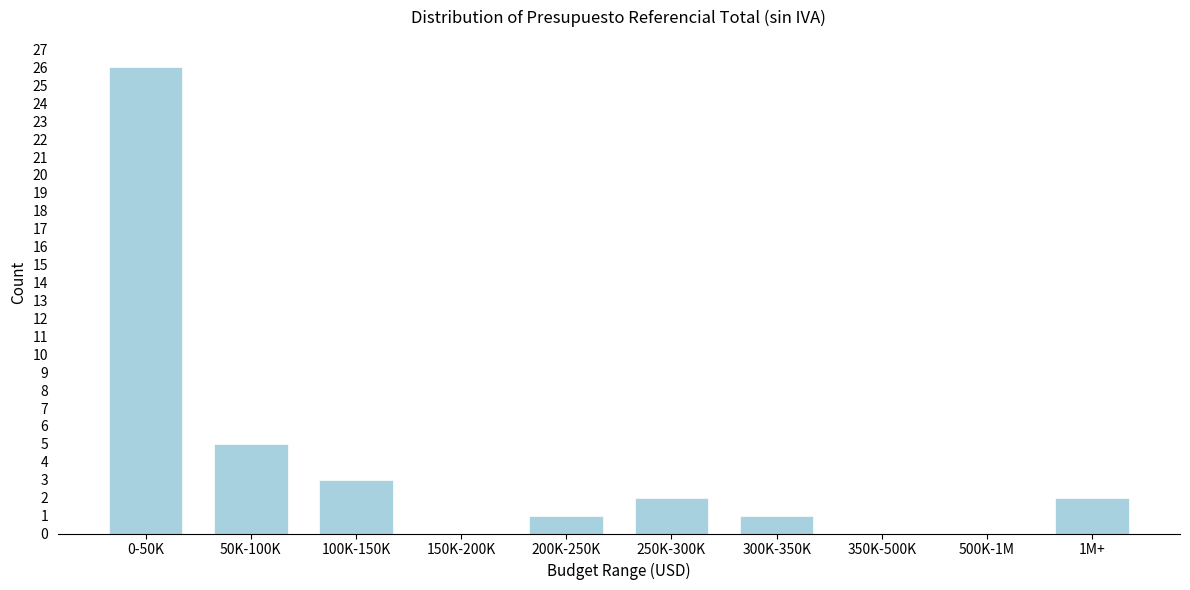

Reading left to right, transcribe all the data shown in this chart.

0-50K=26	50K-100K=5	100K-150K=3	150K-200K=0	200K-250K=1	250K-300K=2	300K-350K=1	350K-500K=0	500K-1M=0	1M+=2